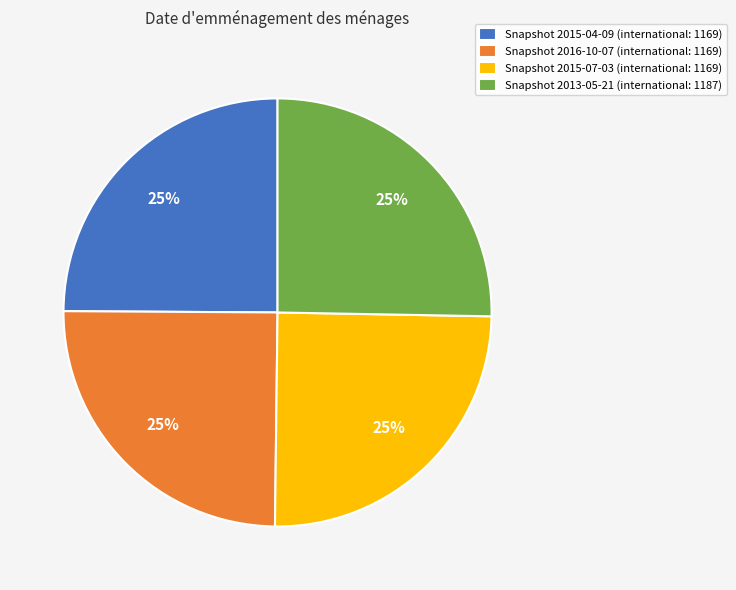

How many segments does this pie chart have?

4